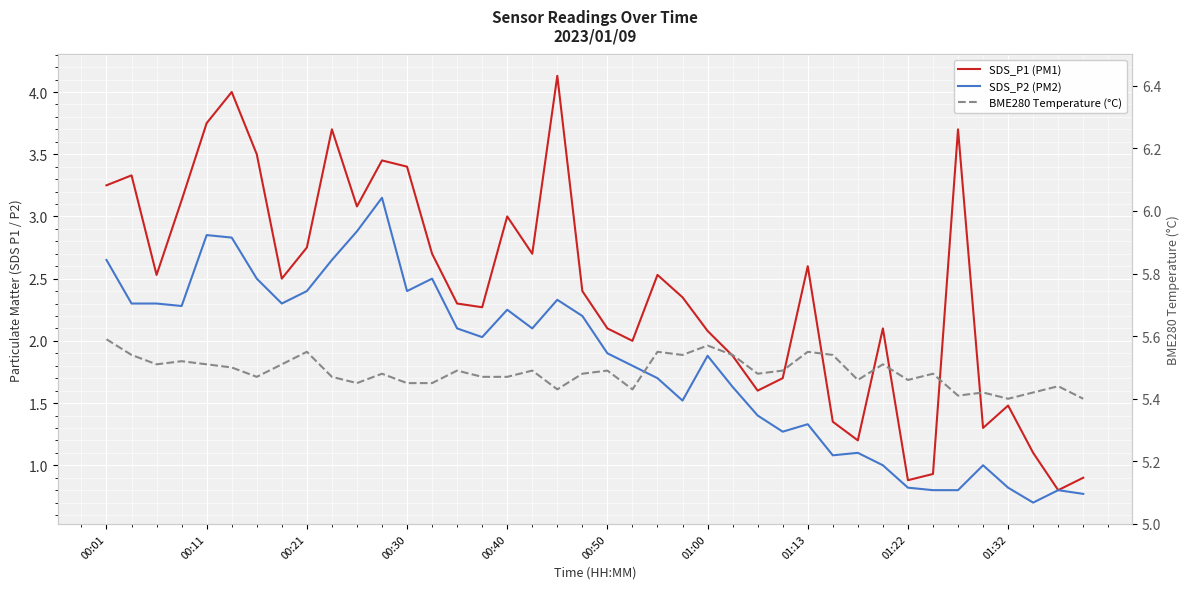

What is the average value of the SDS_P1 (PM1) series?

2.4